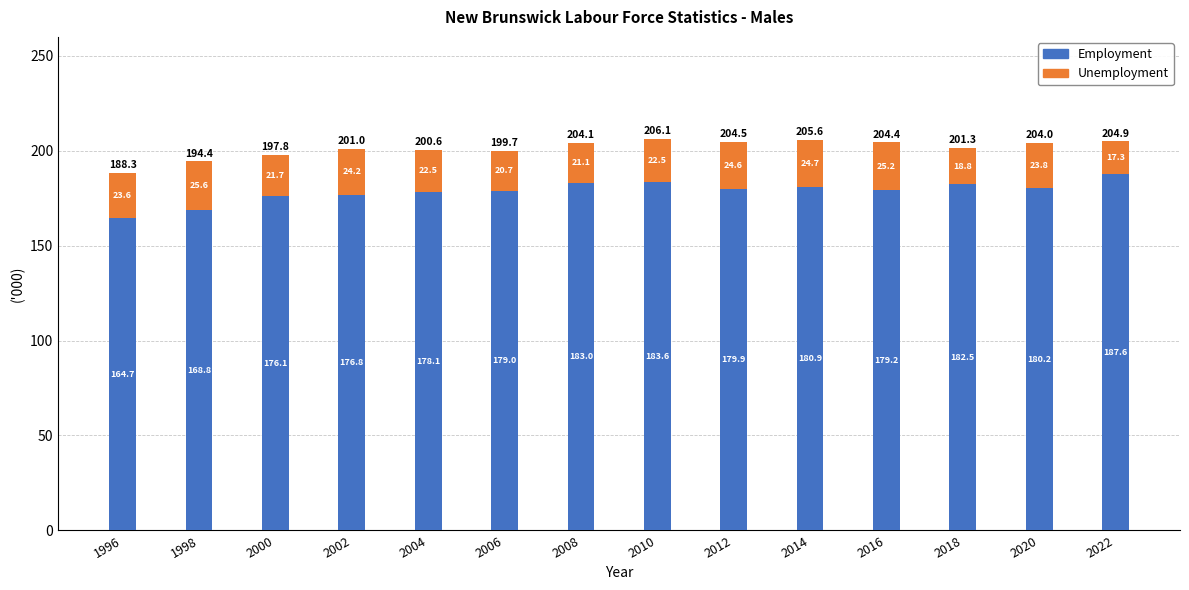

What is the difference between the maximum and minimum values in the Employment series?

22.9